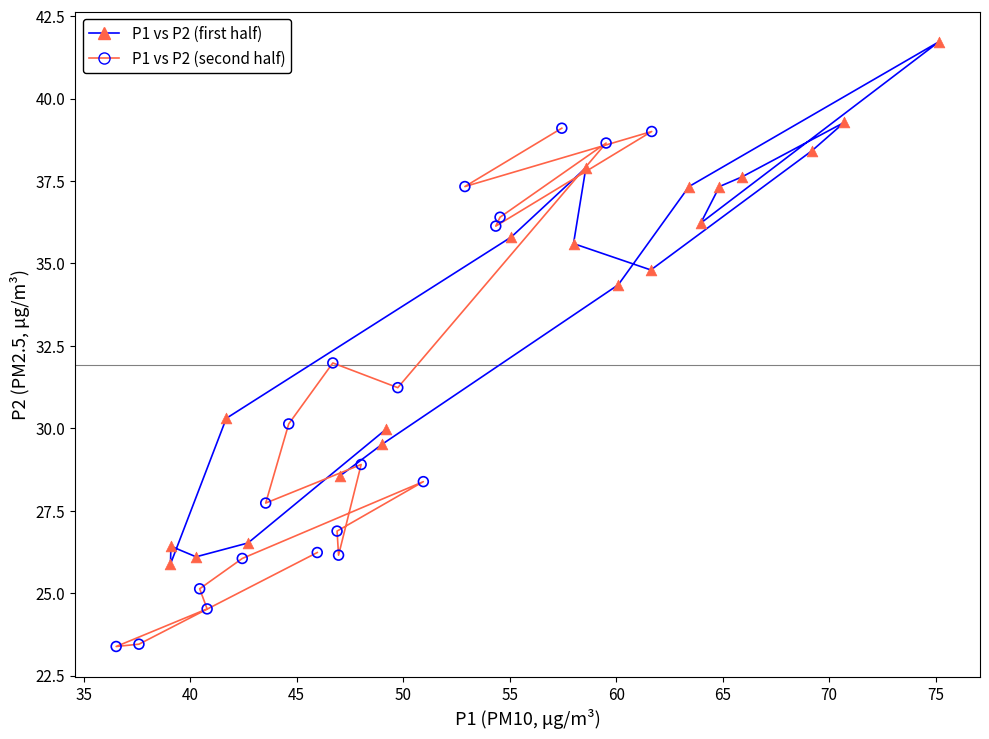

Which series contains the lowest Y value?

P1 vs P2 (second half)